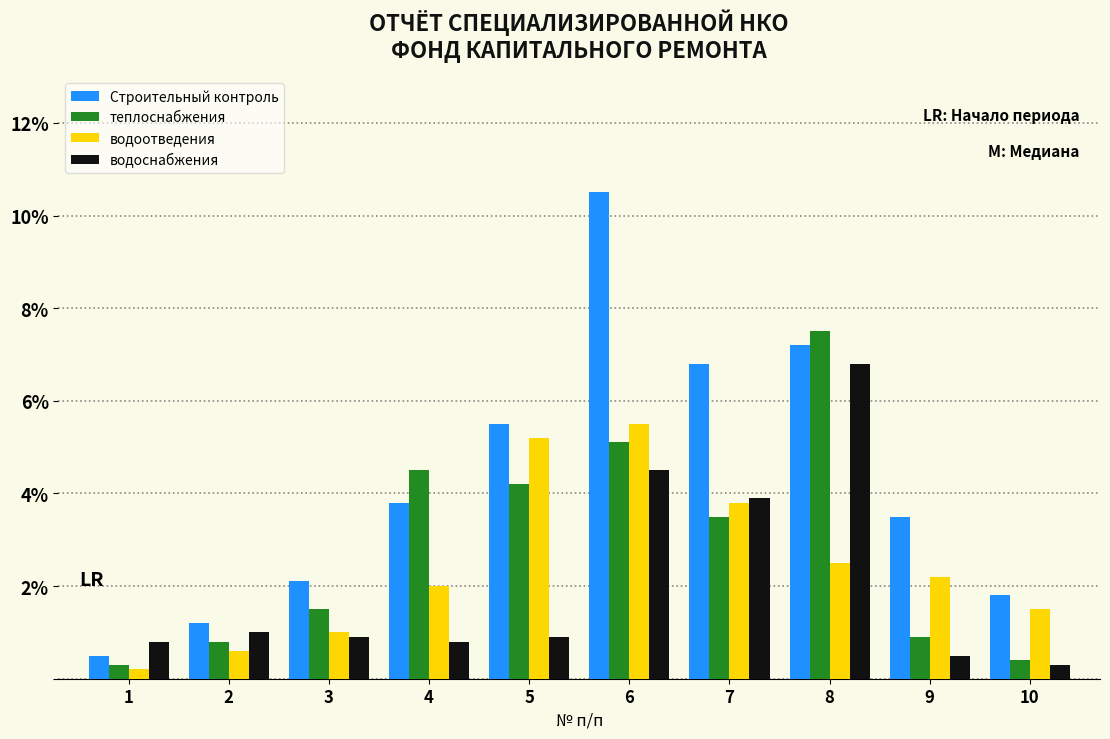

Which series changed the most between 1 and 7?

Строительный контроль